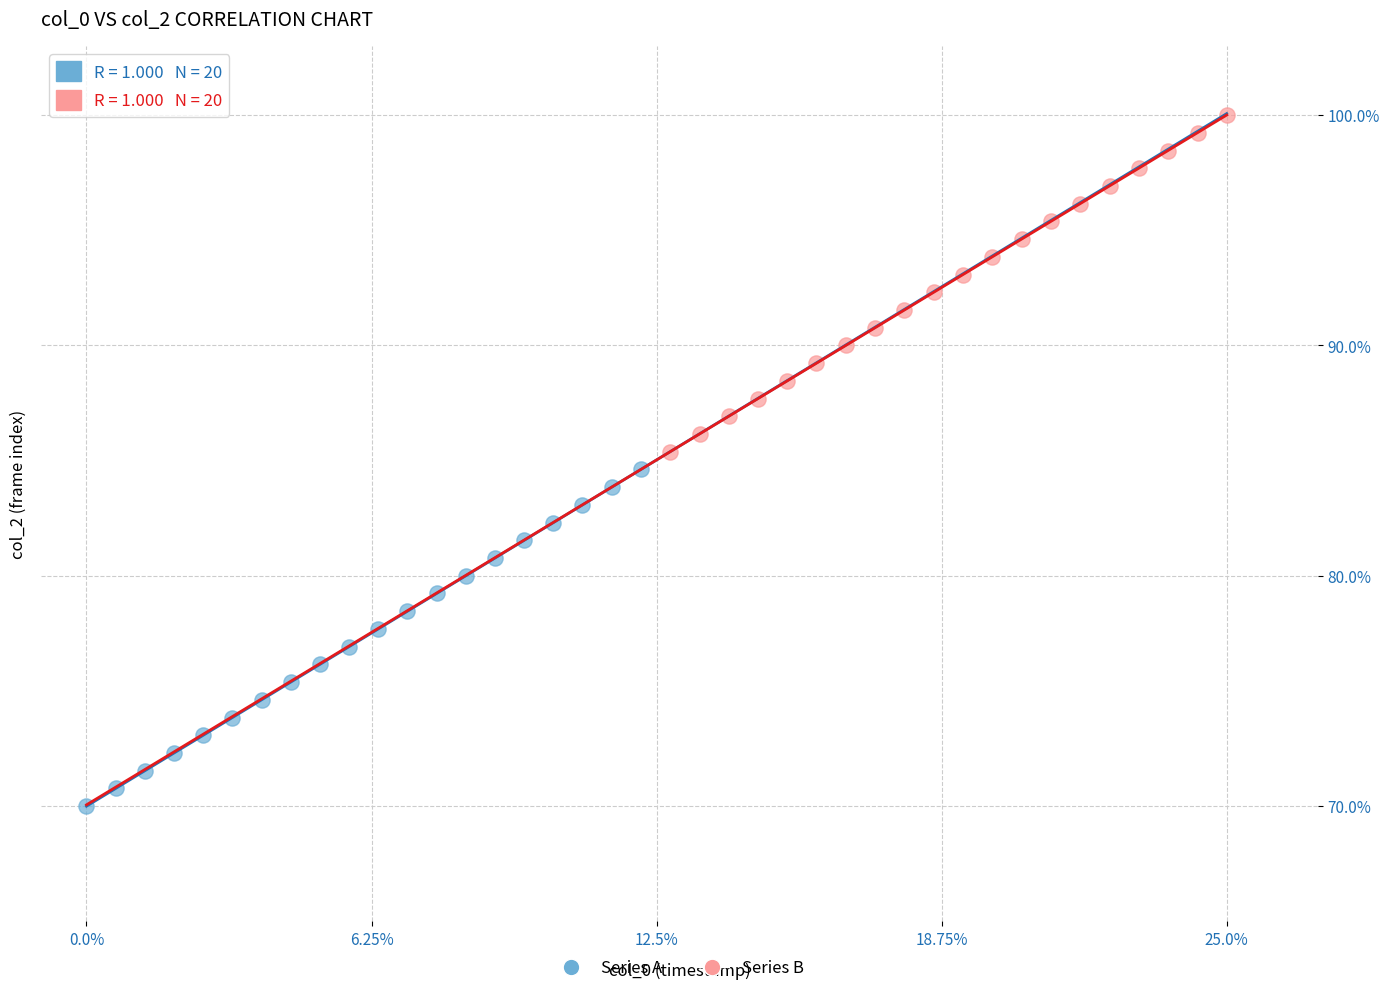

Which series reaches the minimum Y coordinate?

Series A